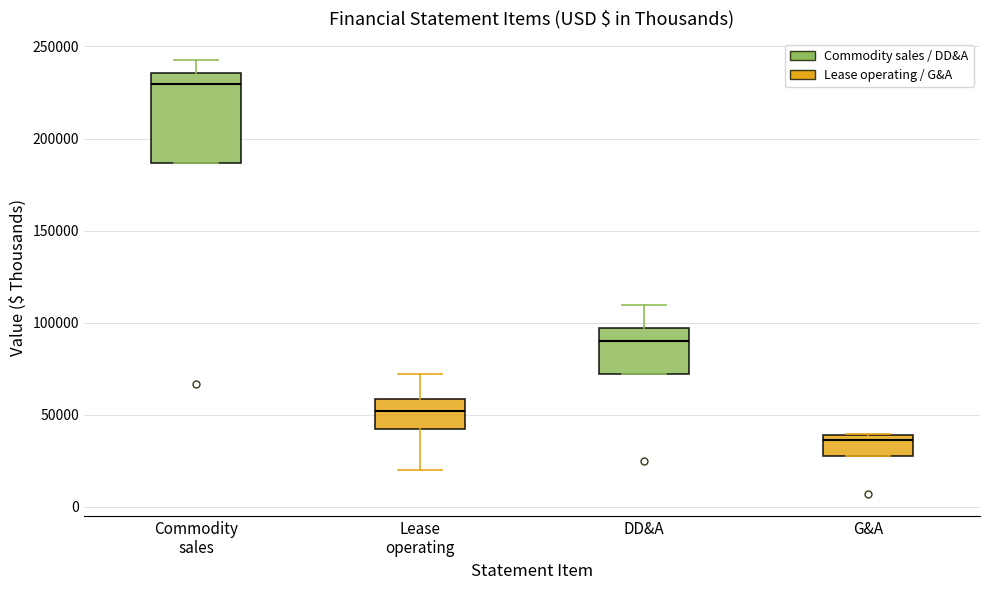

Where is the upper edge of the box for DD&A on the y-axis? The values are not printed on the chart, so give them approximately, as read against the axis.

95000